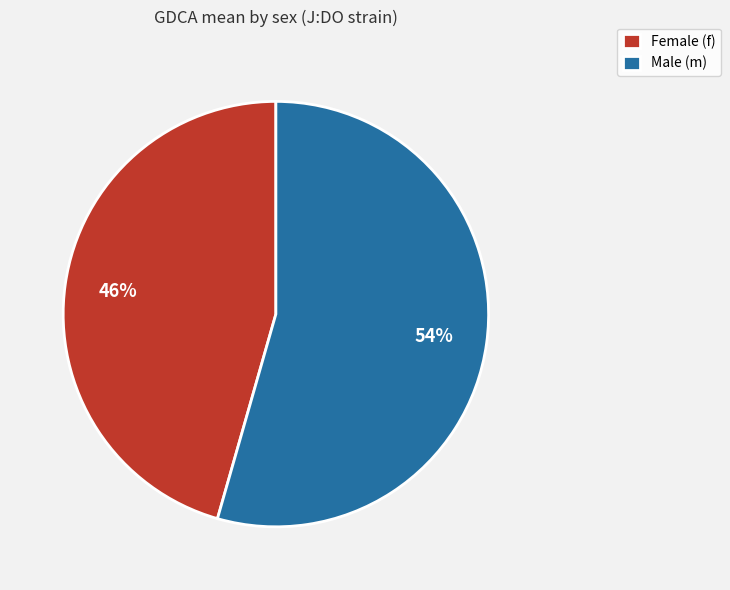

To the nearest percent, what portion does Male (m) represent?

54%